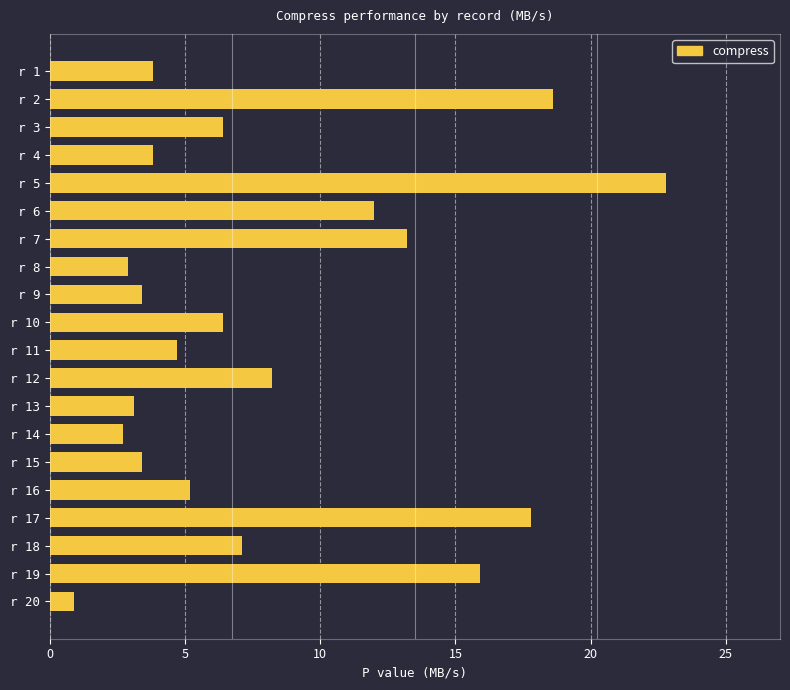

The value at r 11 is 4.7. True or false?

True